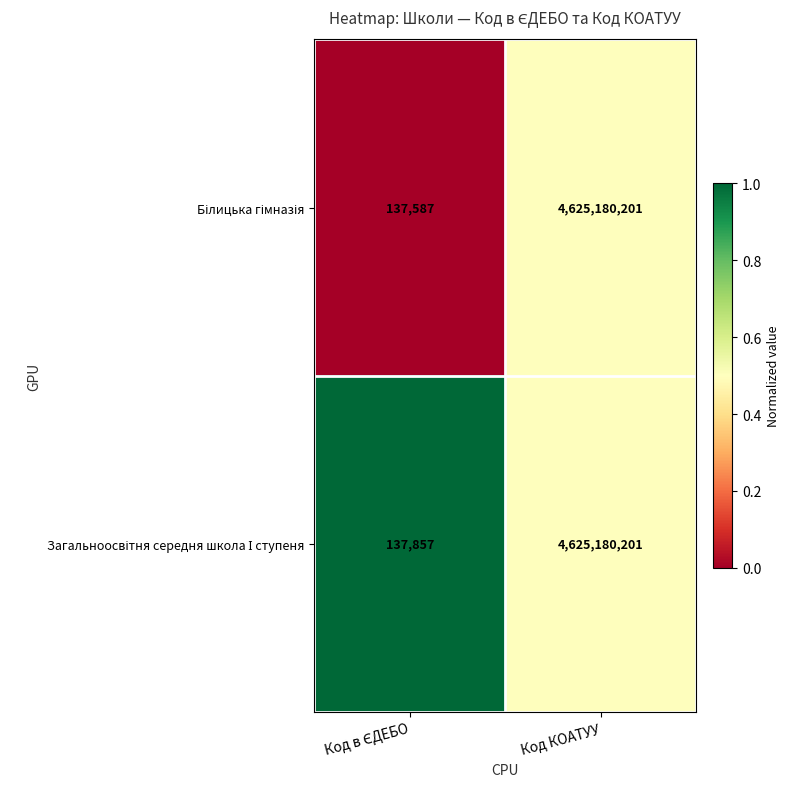

At which category is the sum across all series the highest?

Код КОАТУУ